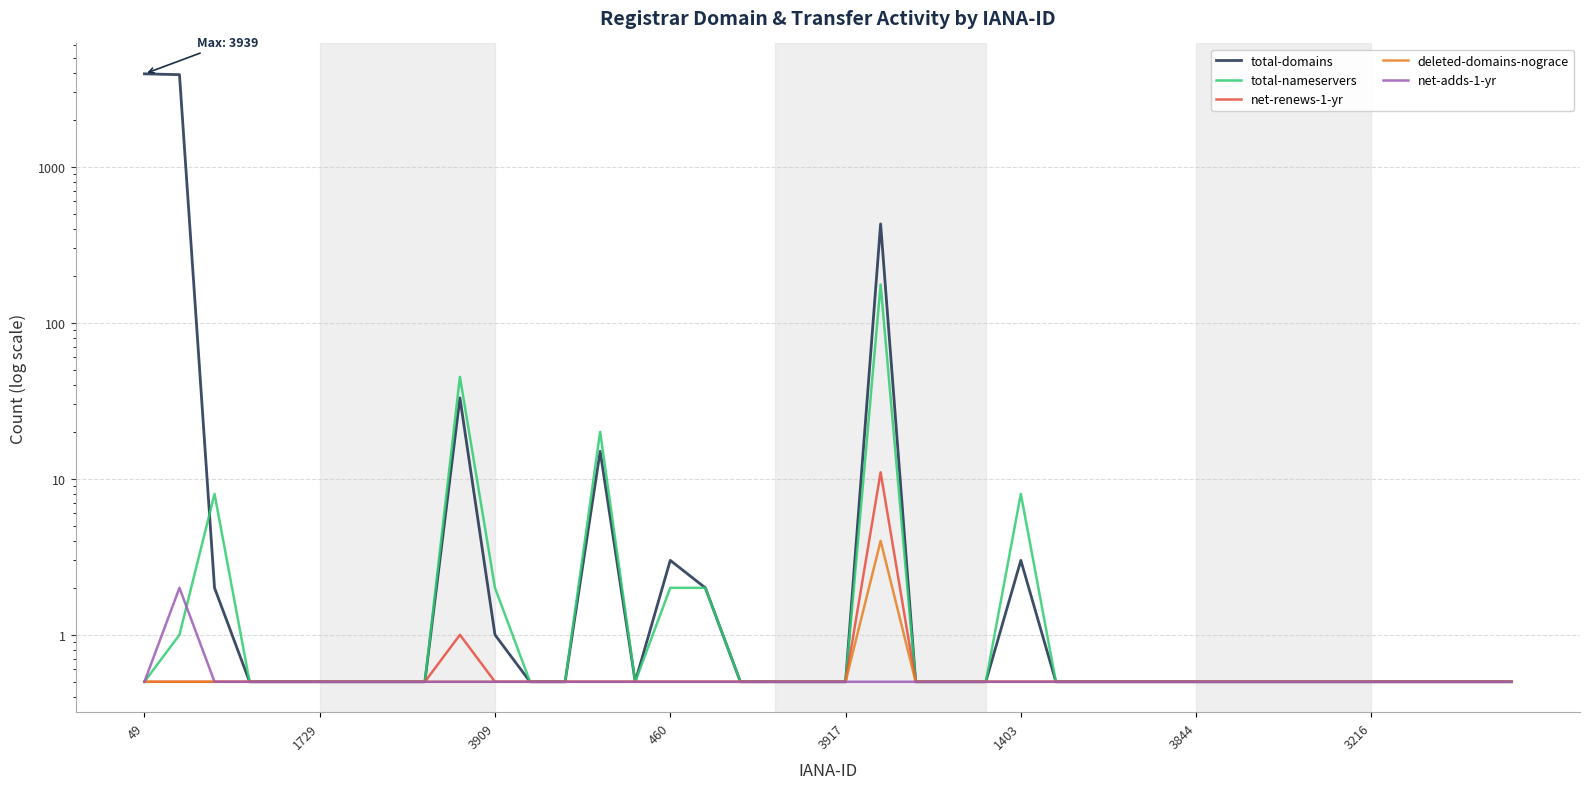

Which category has the highest value across all series?

49